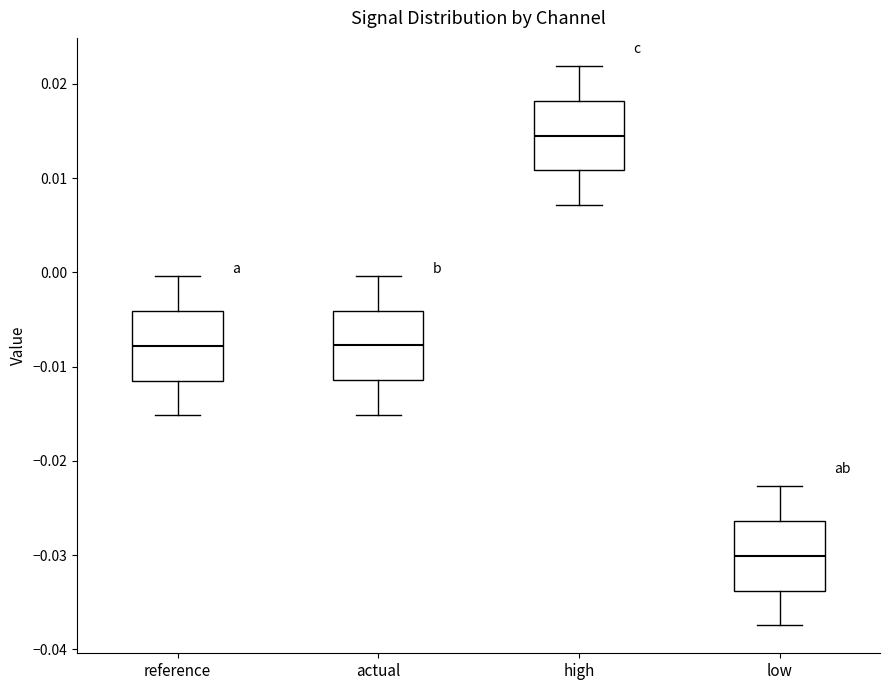

Which box's median line is the highest?

high